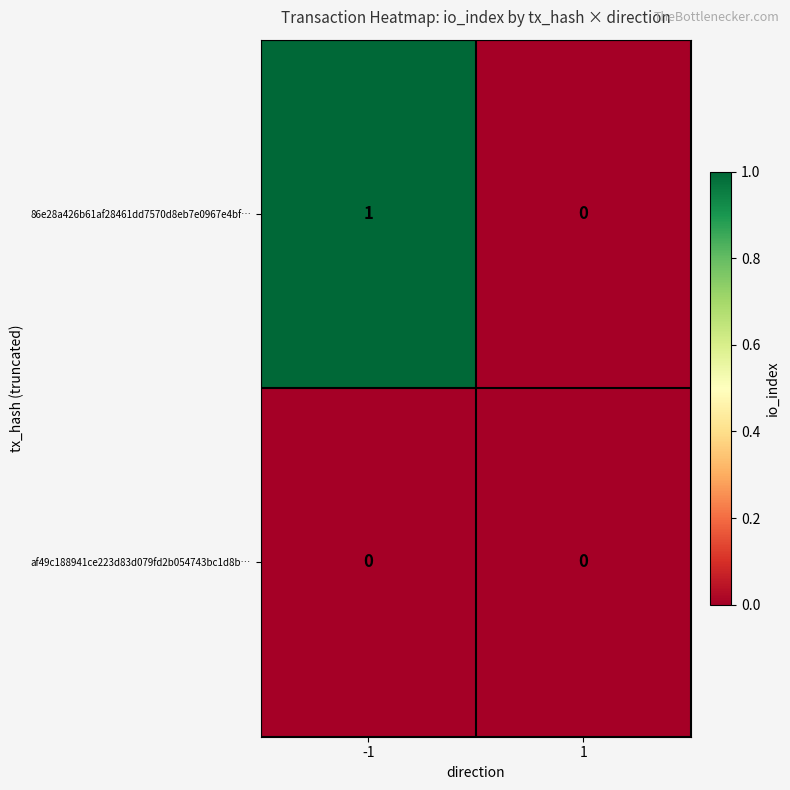

Which series has the largest total across all categories?

86e28a426b61af28461dd7570d8eb7e0967e4bf…